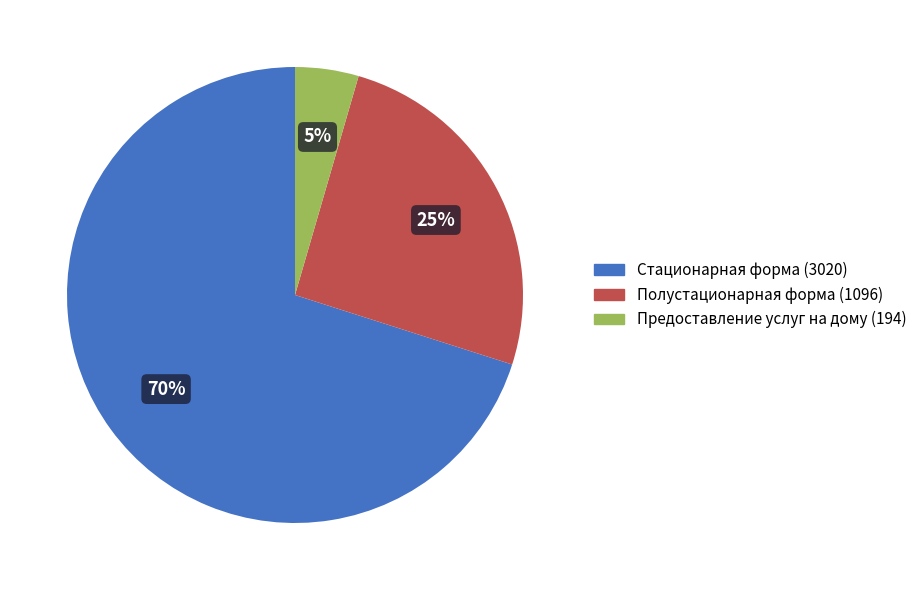

What is the largest slice in the pie chart?

Стационарная форма